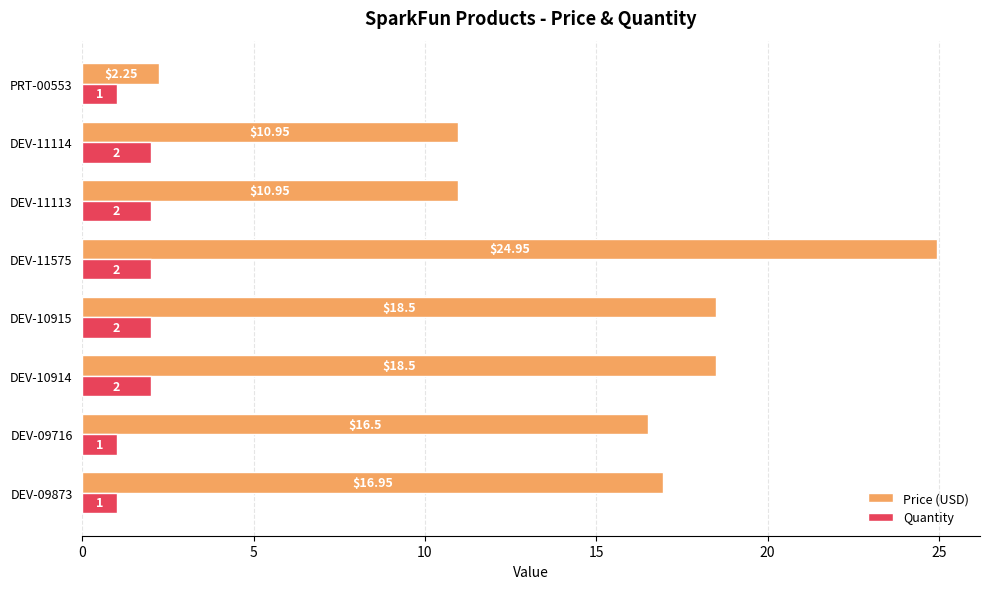

Which category has the lowest value in the Price (USD) series?

PRT-00553